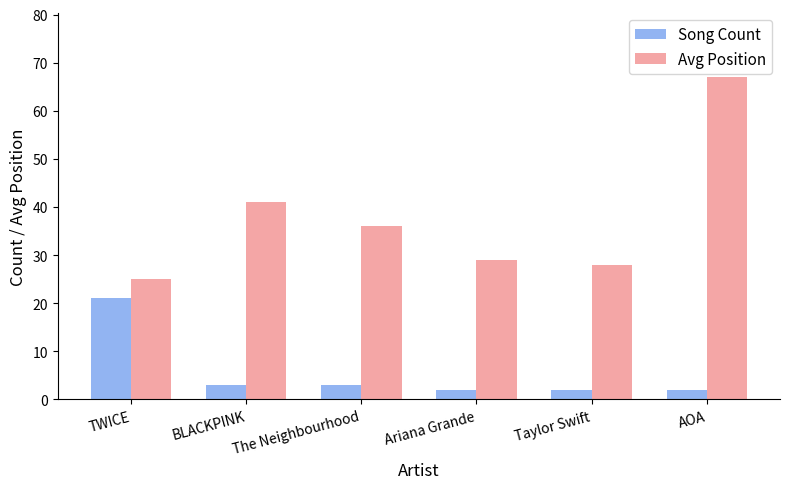

What is the label of the 1st bar from the left?

TWICE